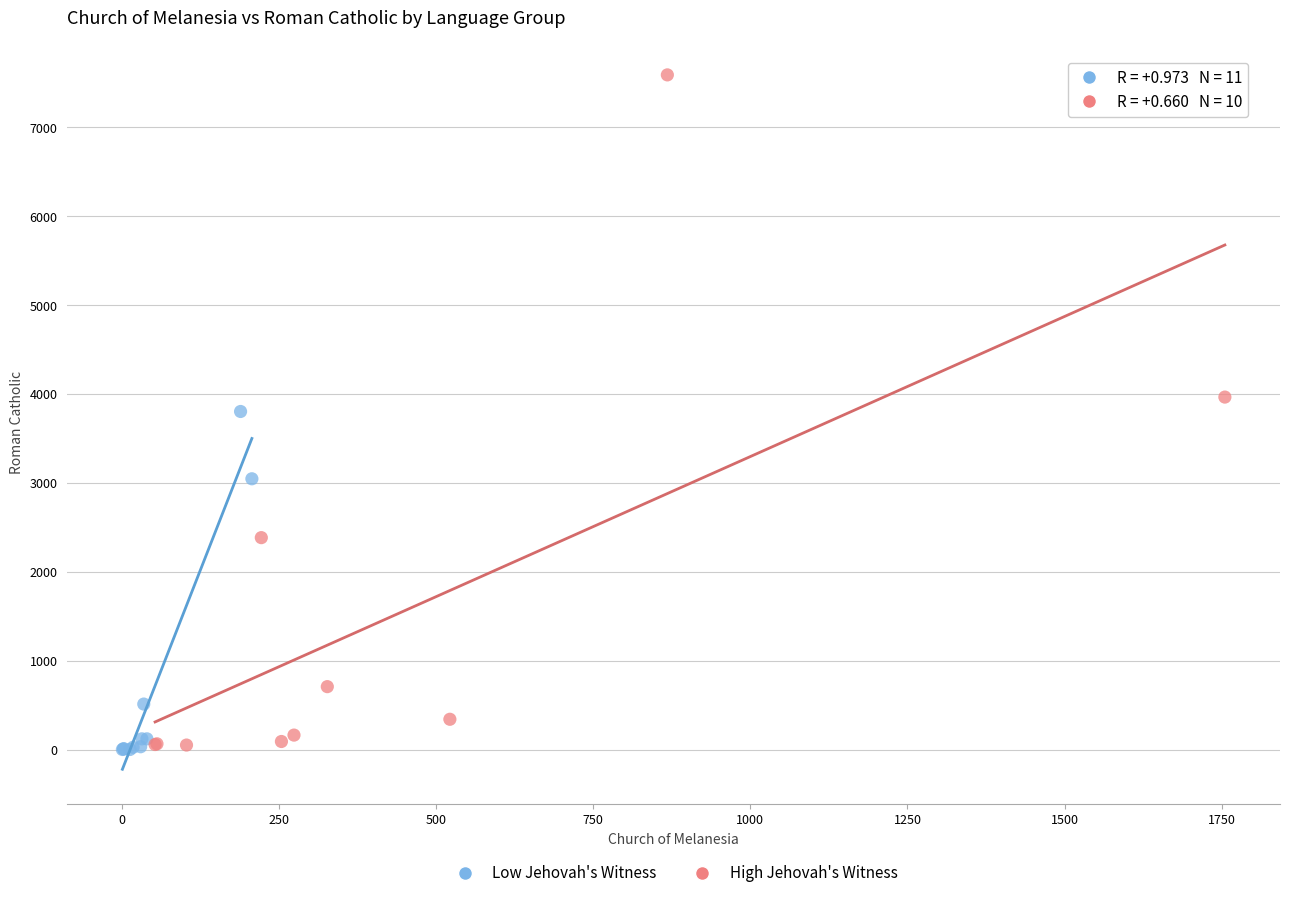

Which series contains the highest Y value?

High Jehovah's Witness